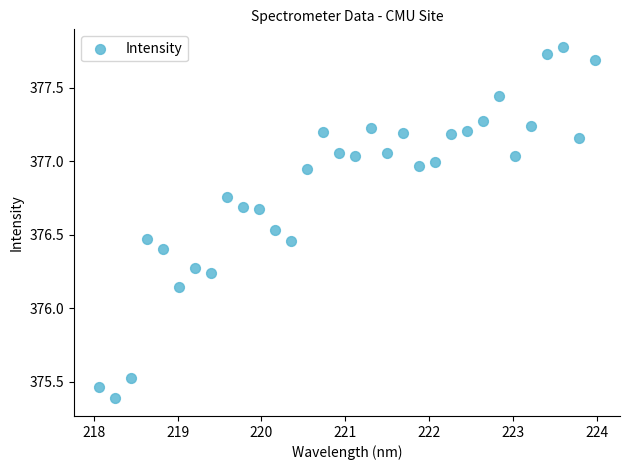

What is the range of X values (max minus min)?

5.9